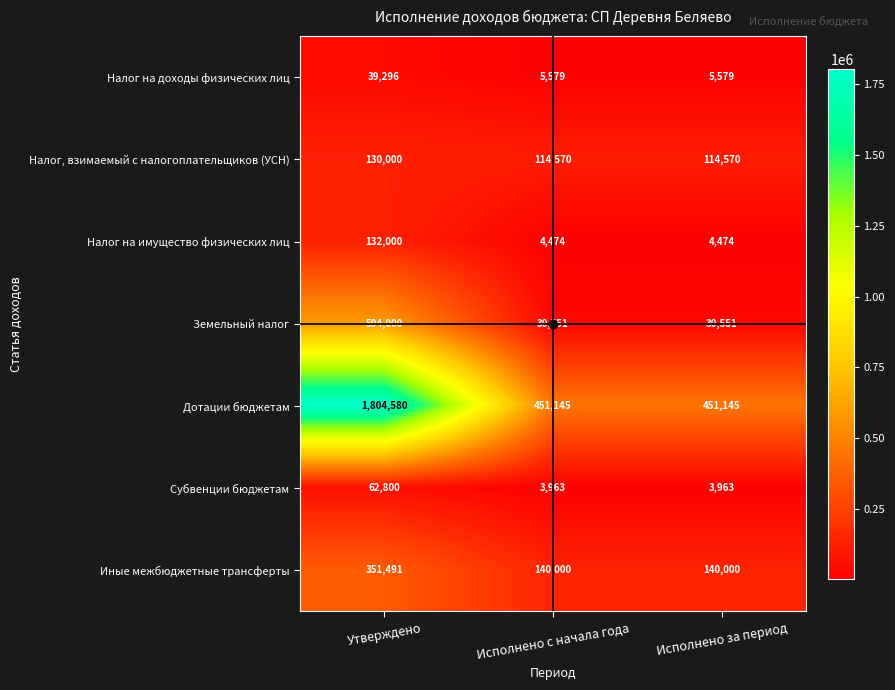

What is the minimum value shown in the chart?

3963